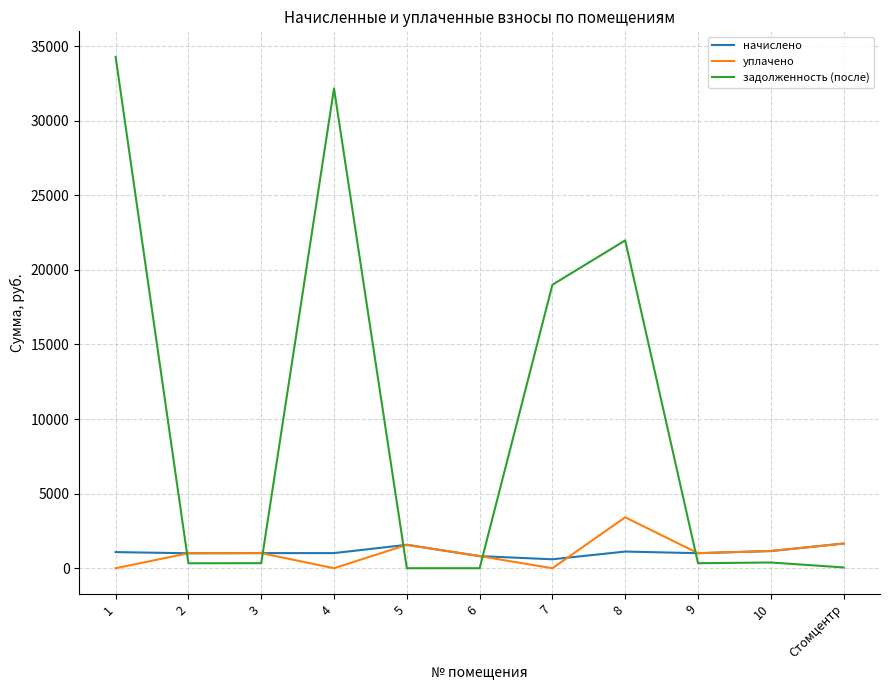

True or false: задолженность (после) and уплачено intersect in this chart.

True